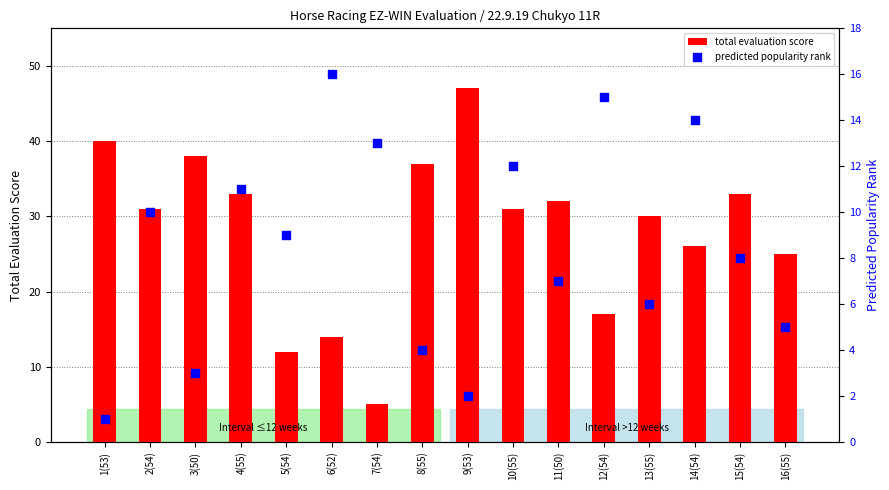

Which series contains the highest Y value?

total evaluation score